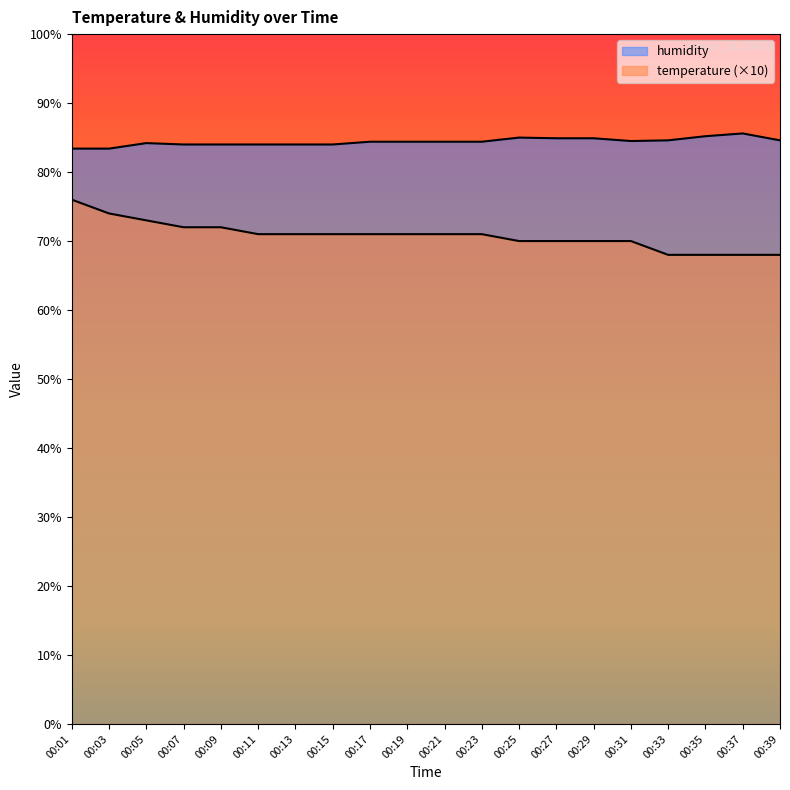

Rank the series by their average value, from lowest to highest.

temperature, humidity